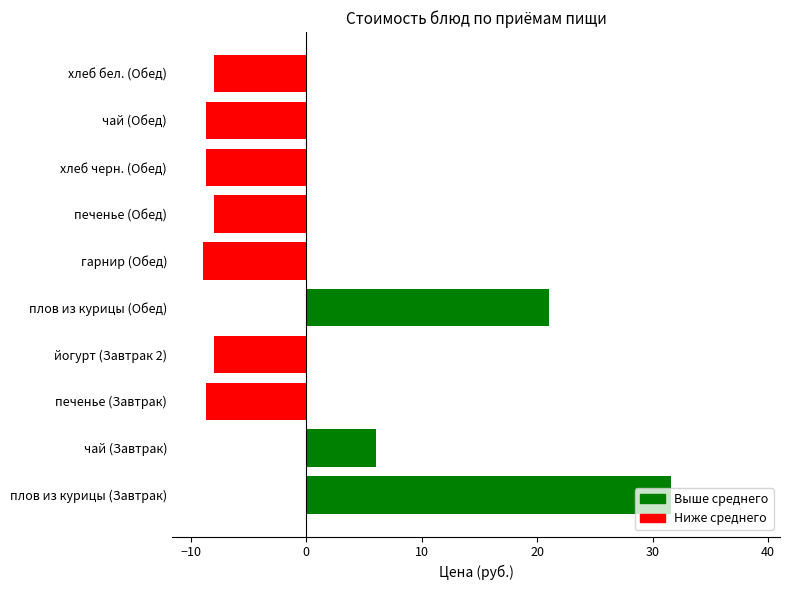

How many negative values are there?

7